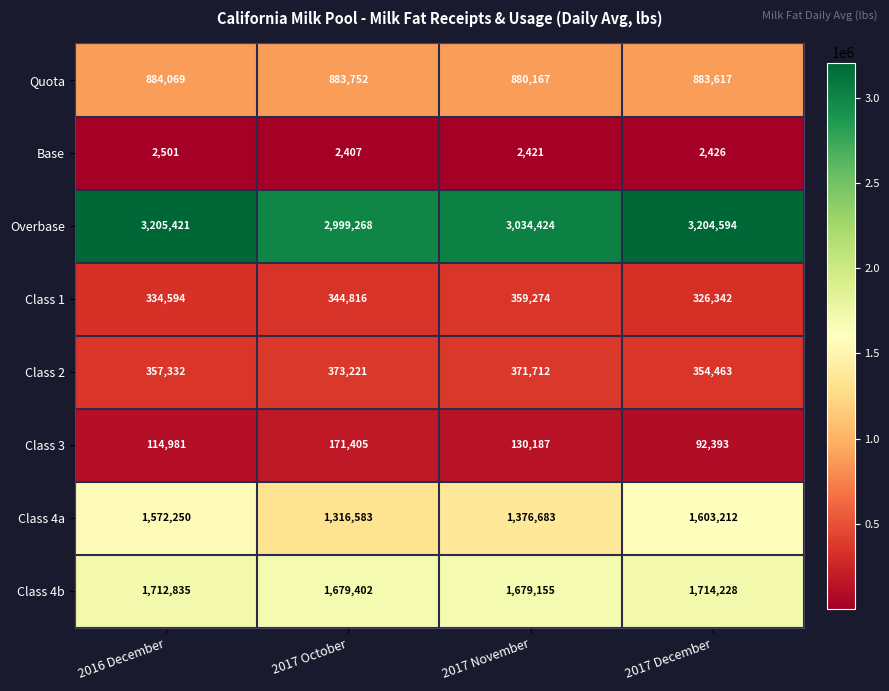

Where is Class 4a nearest to the value 1459897?

2017 November